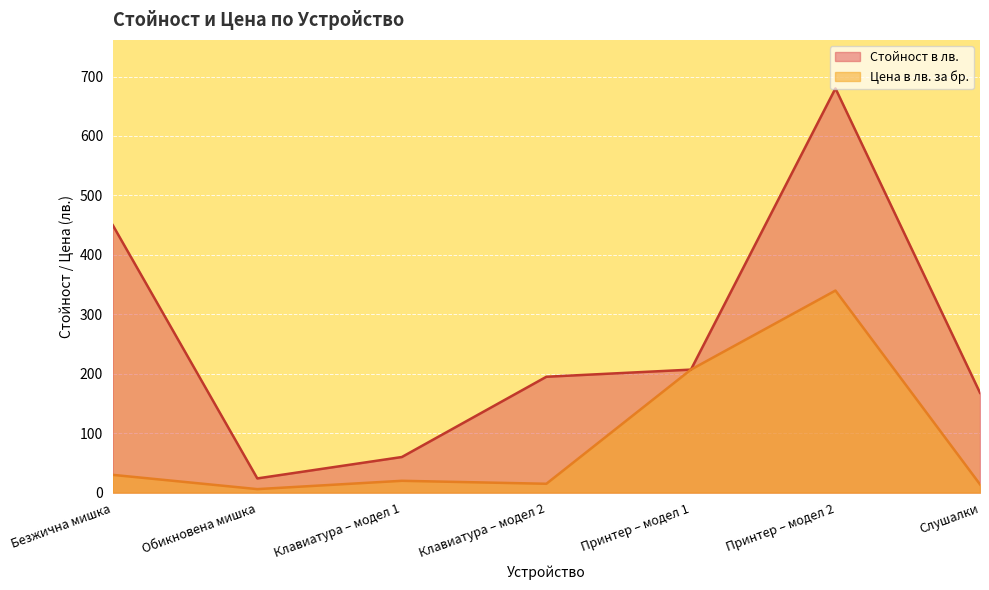

Rank the series by their maximum value, from lowest to highest.

Цена в лв. за бр., Стойност в лв.